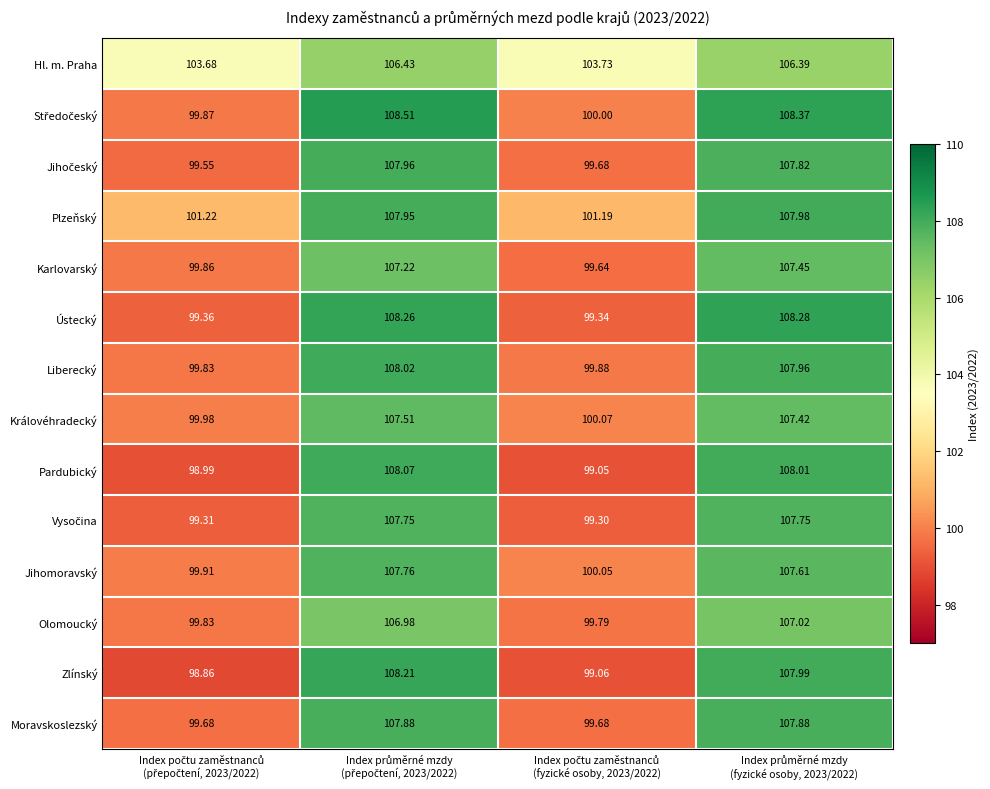

Which series has the widest spread of values?

Zlínský